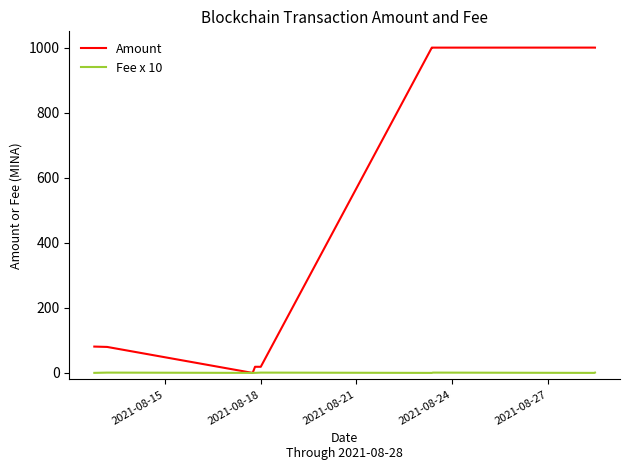

Rank the series by their average value, from highest to lowest.

Amount, Fee x 10